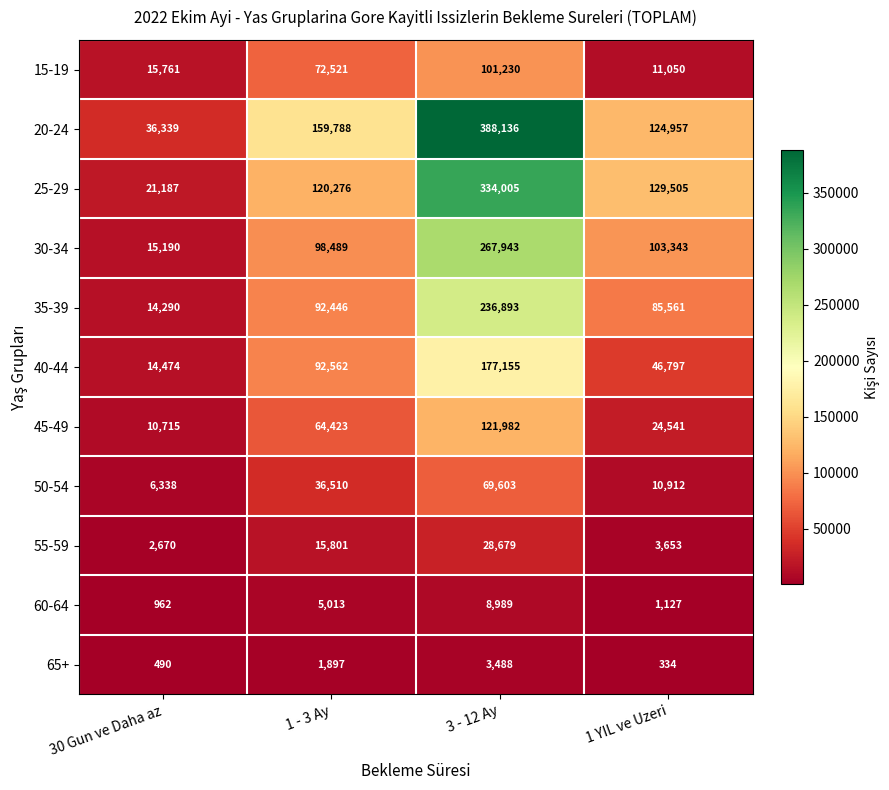

At which label does 30-34 first exceed 103343?

3 - 12 Ay